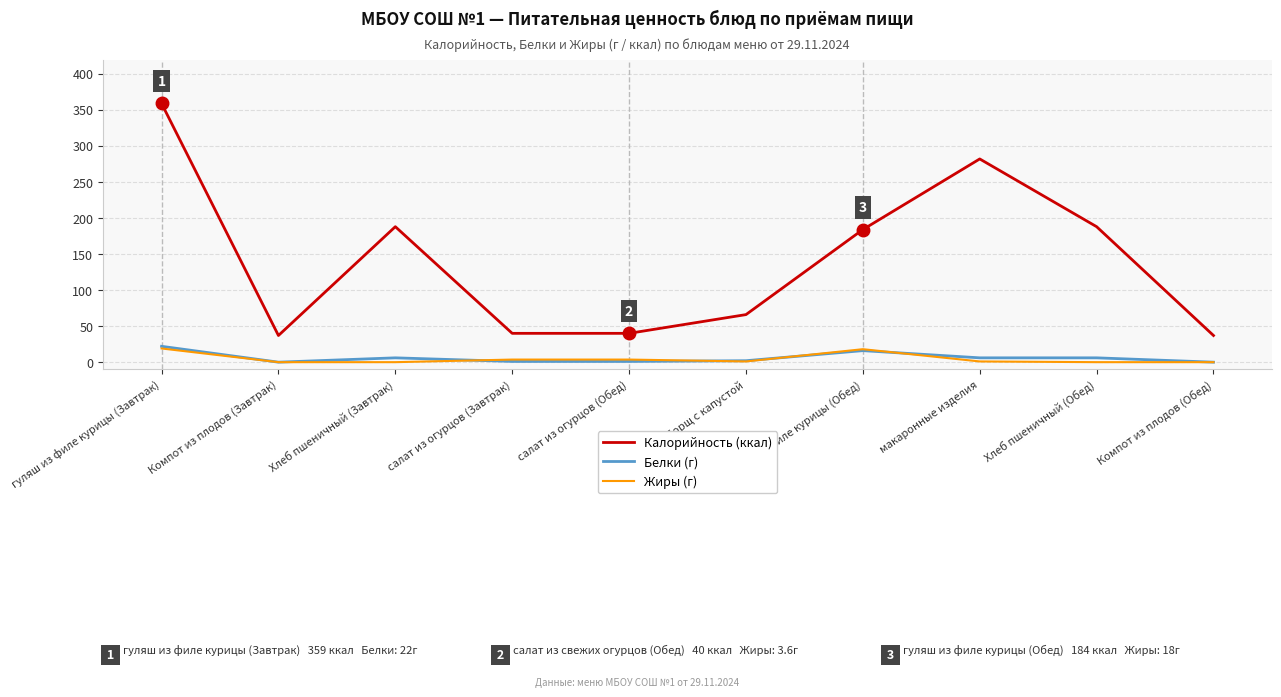

How many series are shown in this chart?

3